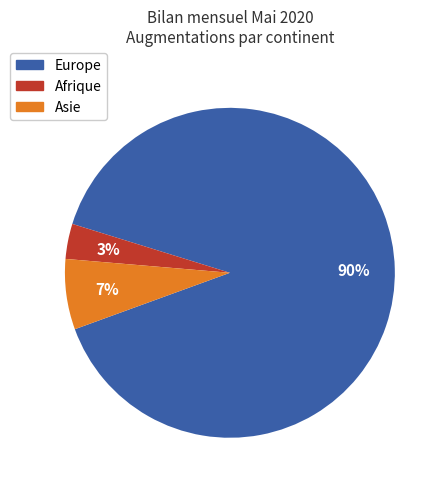

How many slices are in this pie chart?

3